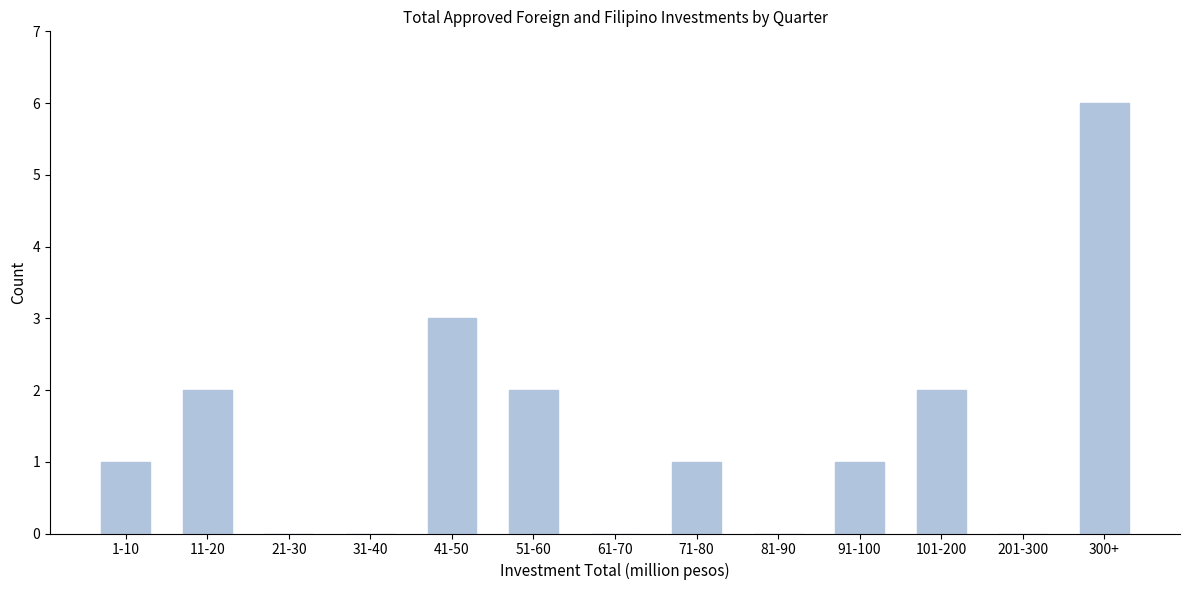

Reading left to right, what are all the values shown in this chart?

1-10=1	11-20=2	21-30=0	31-40=0	41-50=3	51-60=2	61-70=0	71-80=1	81-90=0	91-100=1	101-200=2	201-300=0	300+=6